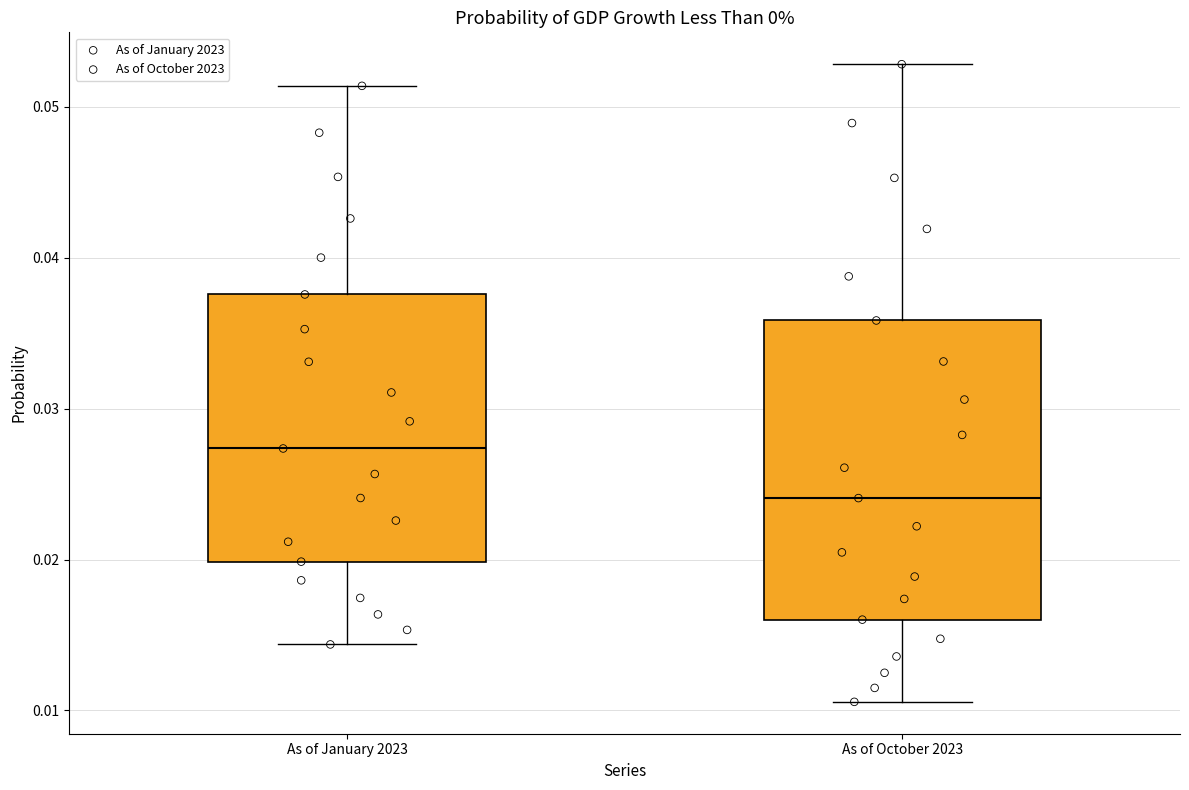

Which box has the highest median line?

As of January 2023